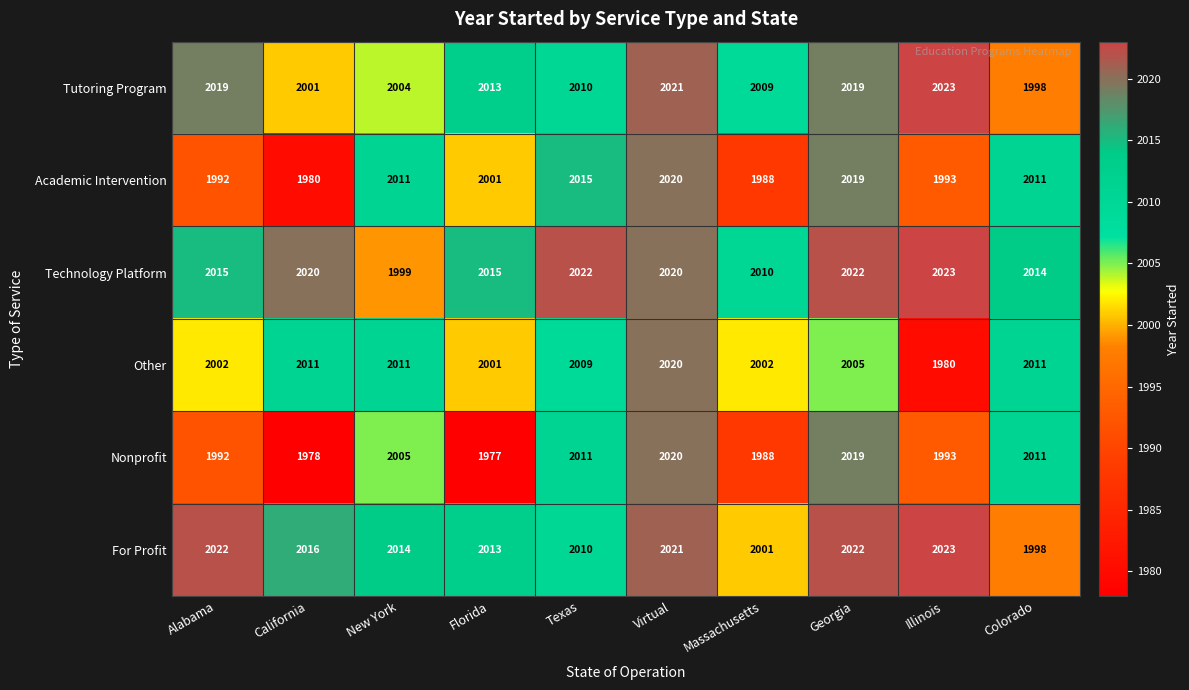

How many series are shown in this chart?

6